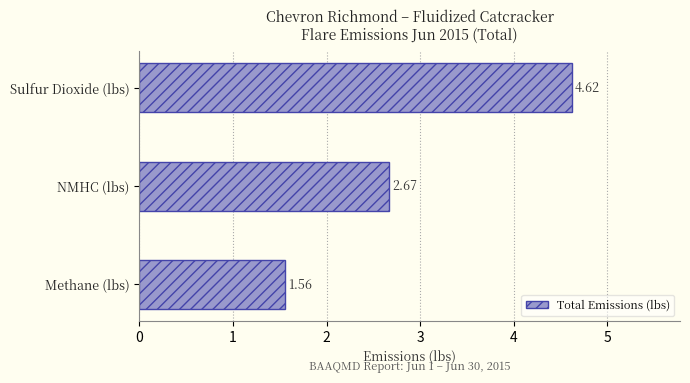

Between NMHC (lbs) and Sulfur Dioxide (lbs), which is larger?

Sulfur Dioxide (lbs)